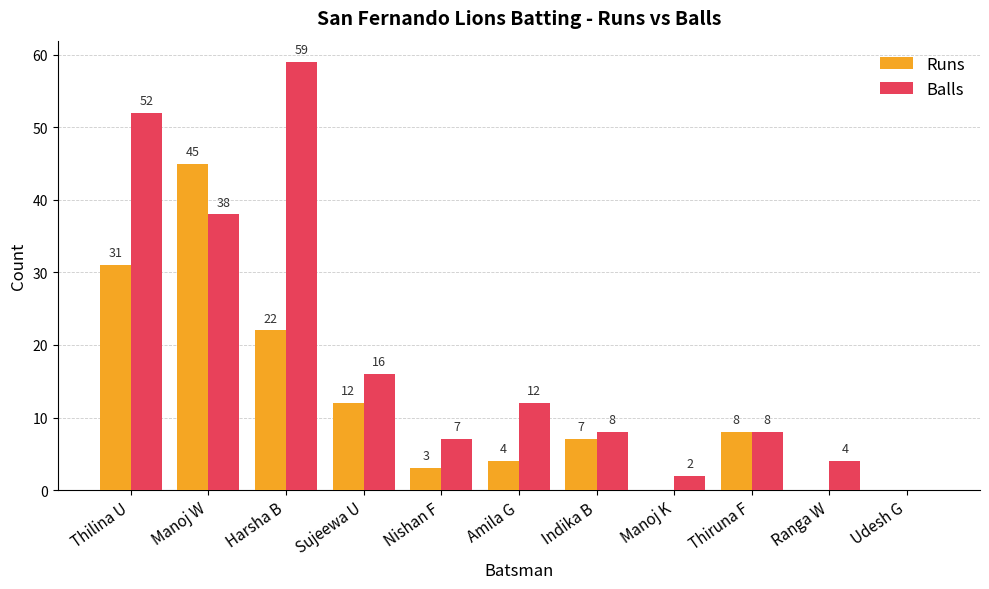

The Runs series shows 22 at Harsha B. True or false?

True